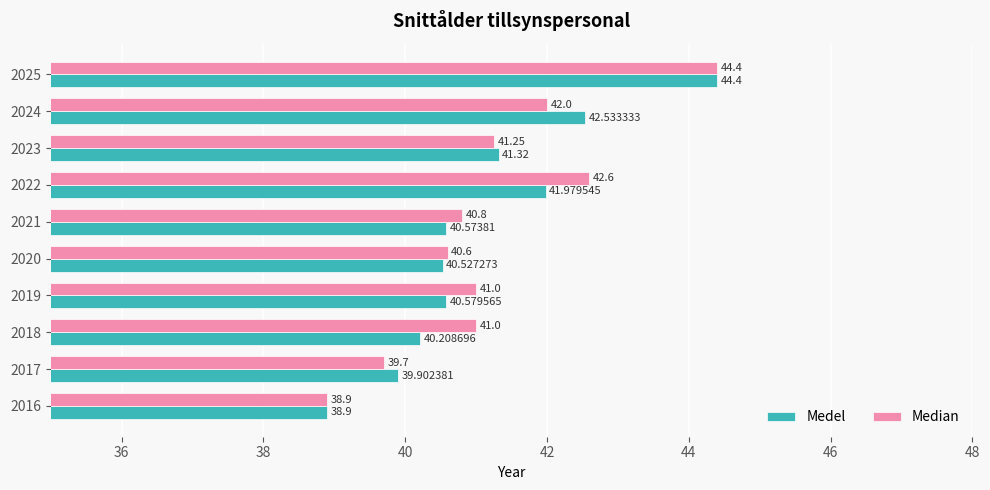

At how many categories does at least one series exceed 39?

9